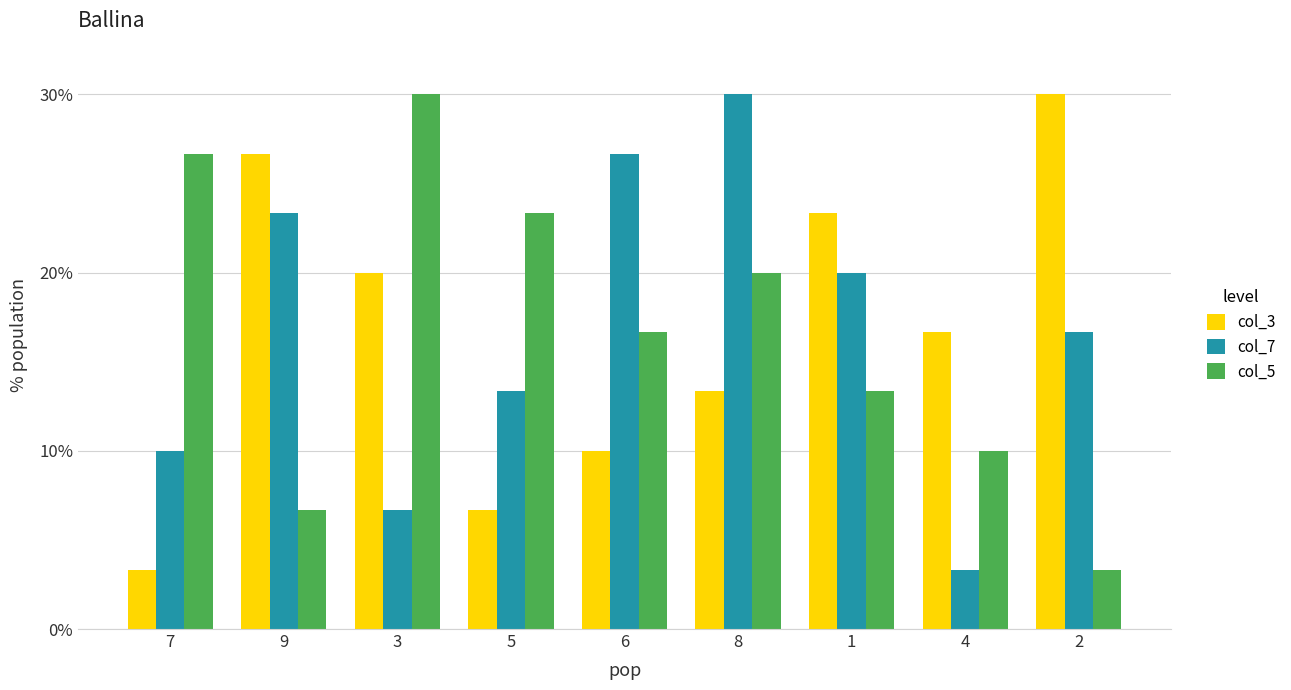

Where does the col_5 series first go above 16?

7